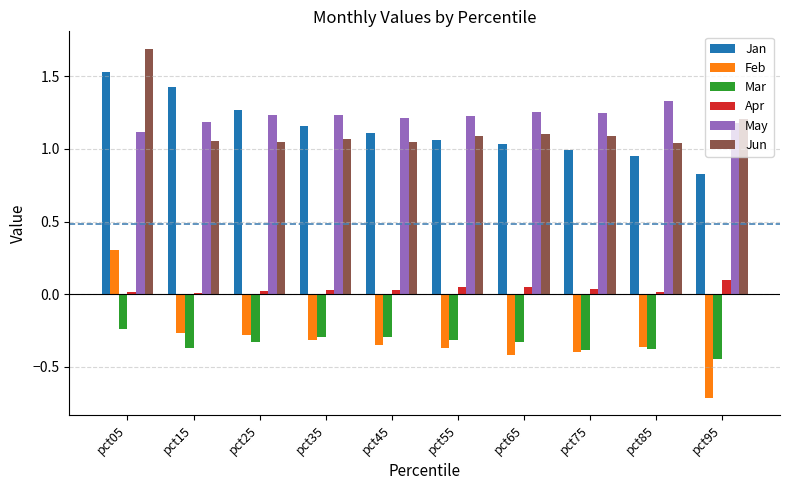

Does the chart contain stacked bars?

No